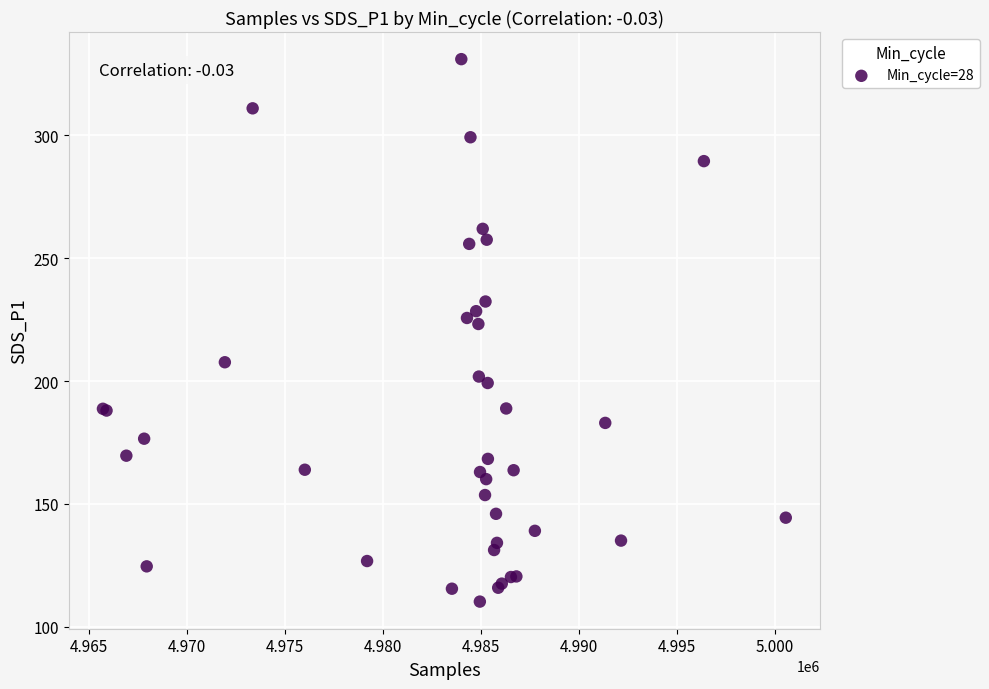

What Y value in the scatter plot is closest to 220?

223.2